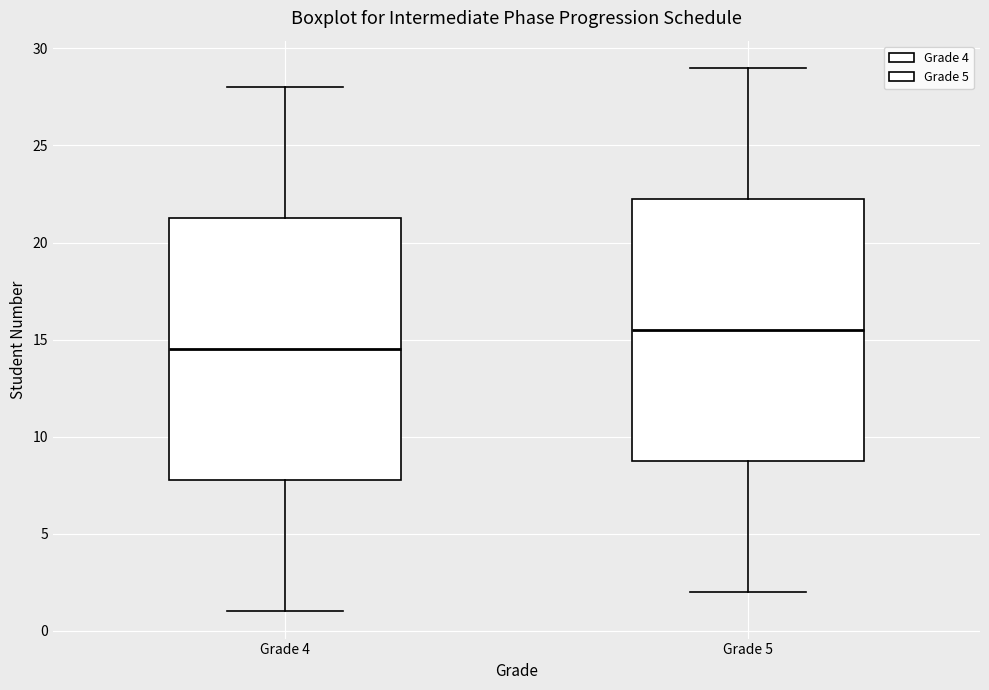

Where is the upper edge of the box for Grade 4 on the y-axis? The values are not printed on the chart, so give them approximately, as read against the axis.

21.5